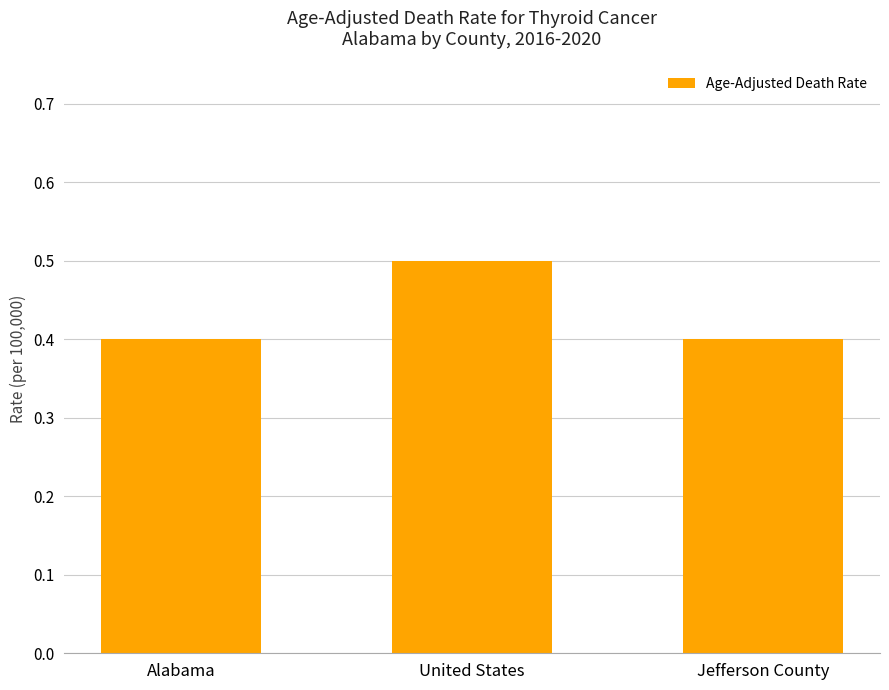

True or false: the data shows 0.5 at United States.

True